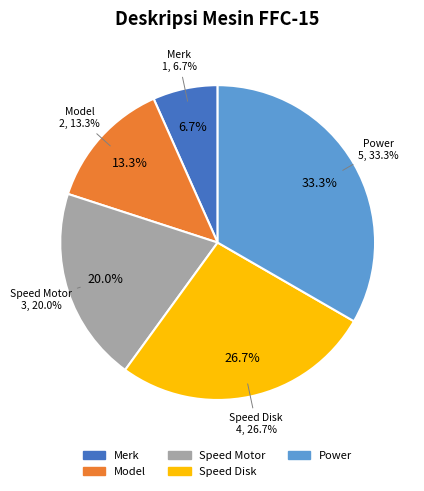

What percentage is NOT represented by Model?

86.7%